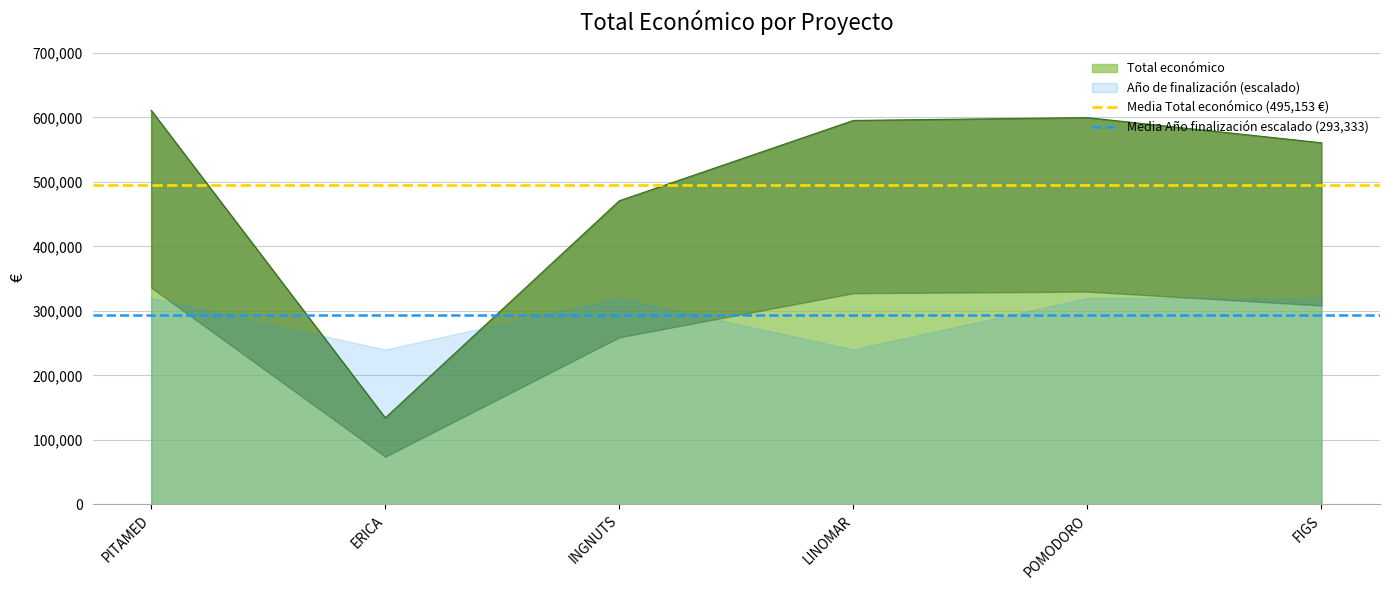

The Total económico series shows 610889 at PITAMED. True or false?

True